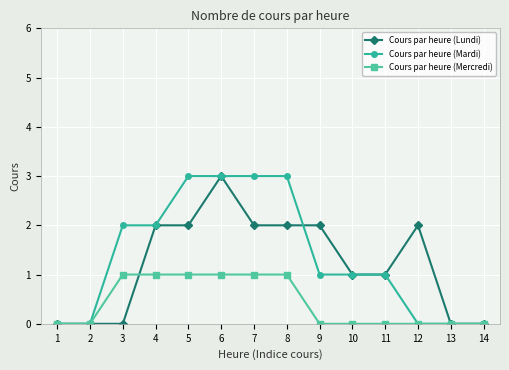

What is the value of the Cours par heure (Mercredi) point at the 3rd from the left?

1